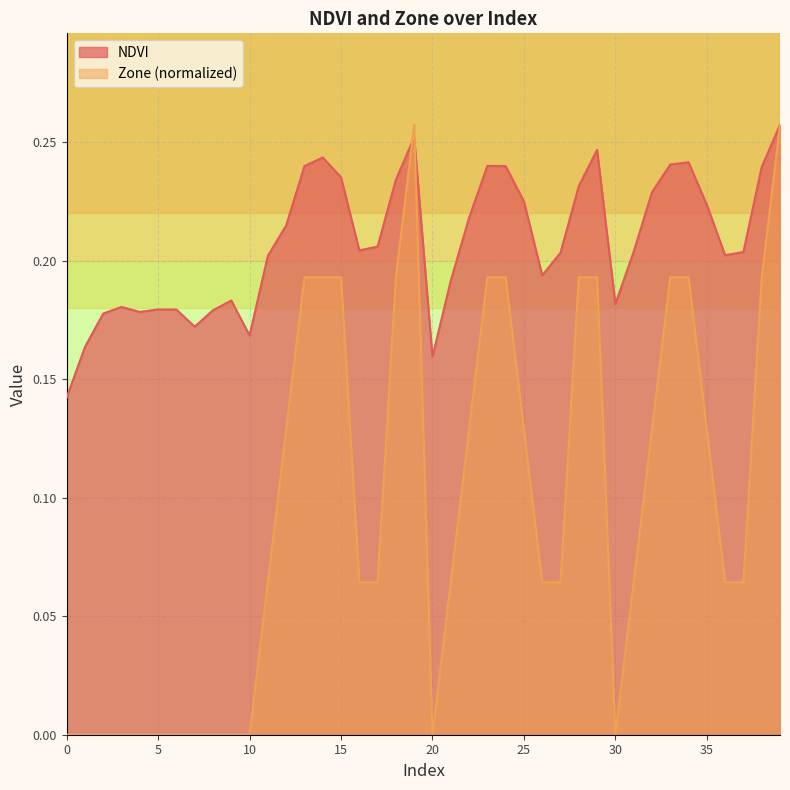

What is the value of the NDVI point at the 10th from the left?

0.2